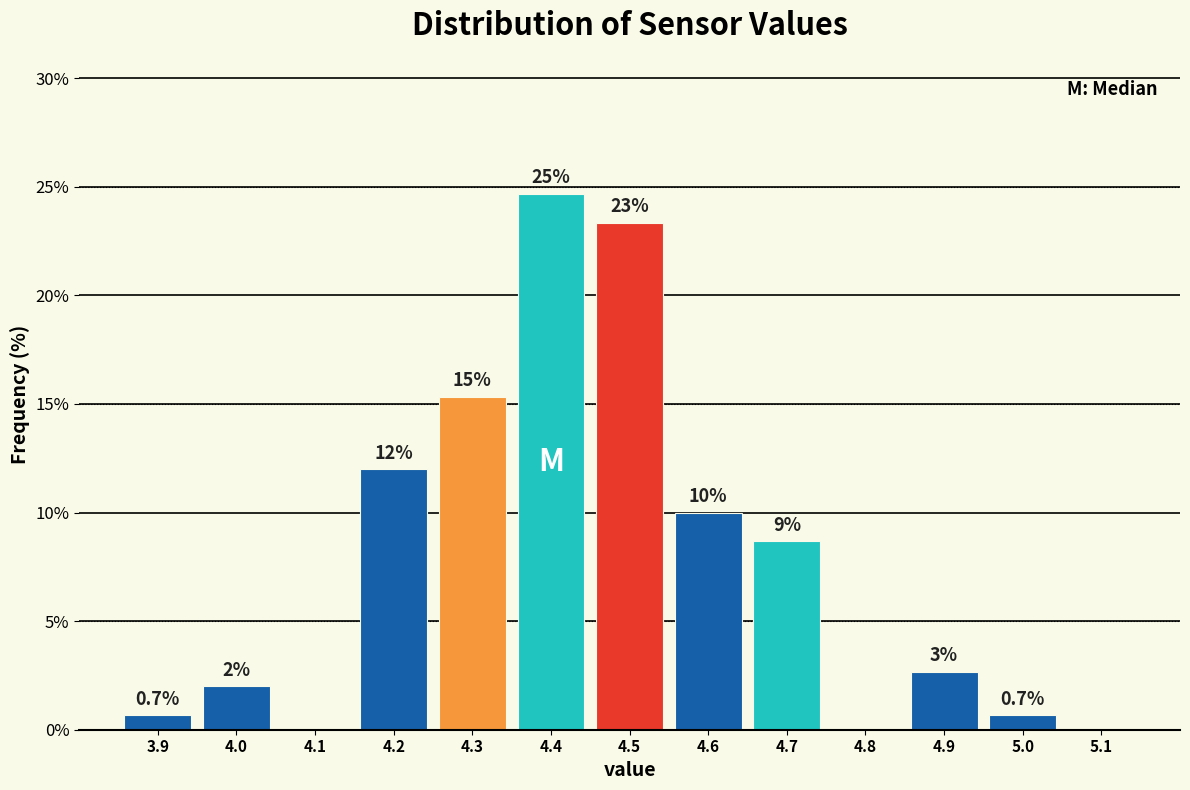

Over which range of the x-axis is the bar tallest?

4.35 to 4.45